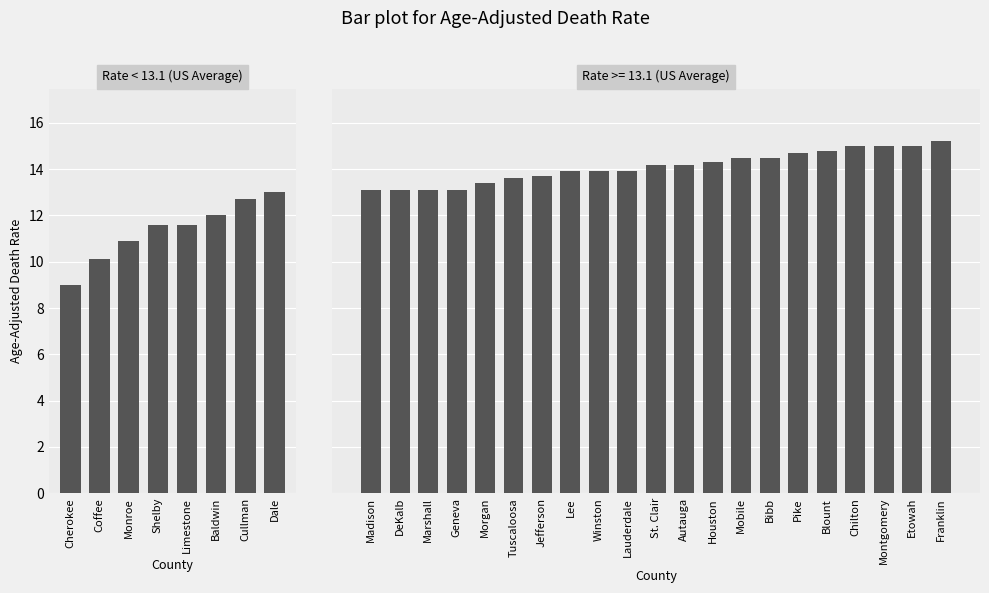

What is the label of the 8th bar from the left?

Dale